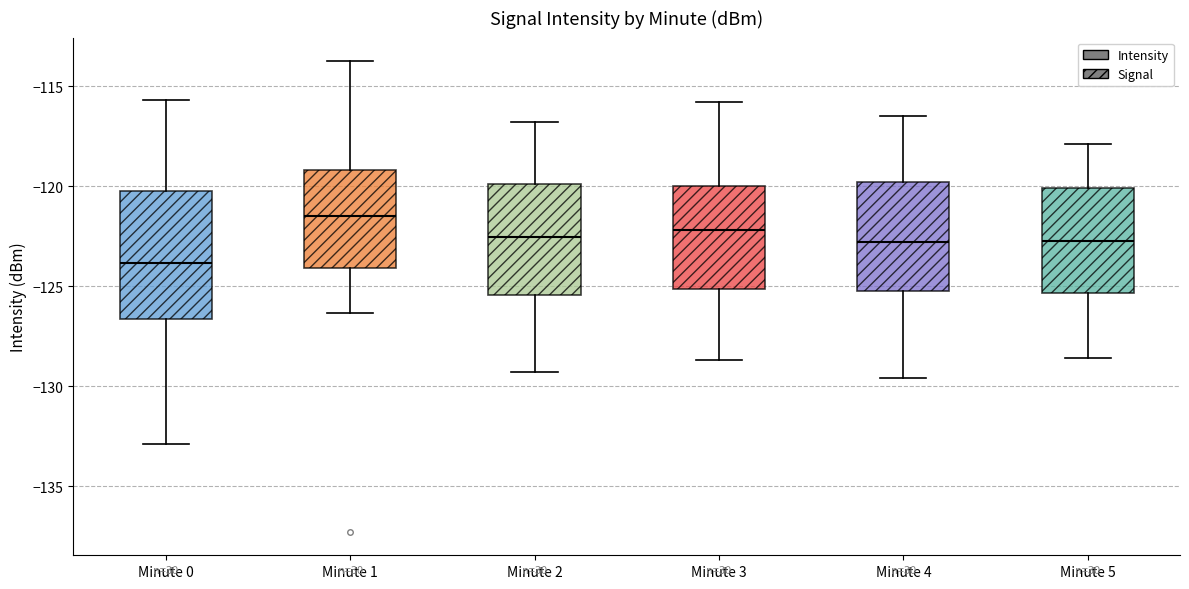

Reading left to right, transcribe this box plot: for each box, give where its median line is, the range the box spans, and where its two whiskers end, as read against the y-axis. The values are not printed on the chart, so give them approximately, as read against the axis.

Minute 0: median -124.0, box -126.5 to -120.0, whiskers -133.0 to -115.5
Minute 1: median -121.5, box -124.0 to -119.0, whiskers -126.5 to -113.5
Minute 2: median -122.5, box -125.5 to -120.0, whiskers -129.5 to -117.0
Minute 3: median -122.0, box -125.0 to -120.0, whiskers -128.5 to -116.0
Minute 4: median -123.0, box -125.0 to -120.0, whiskers -129.5 to -116.5
Minute 5: median -122.5, box -125.5 to -120.0, whiskers -128.5 to -118.0